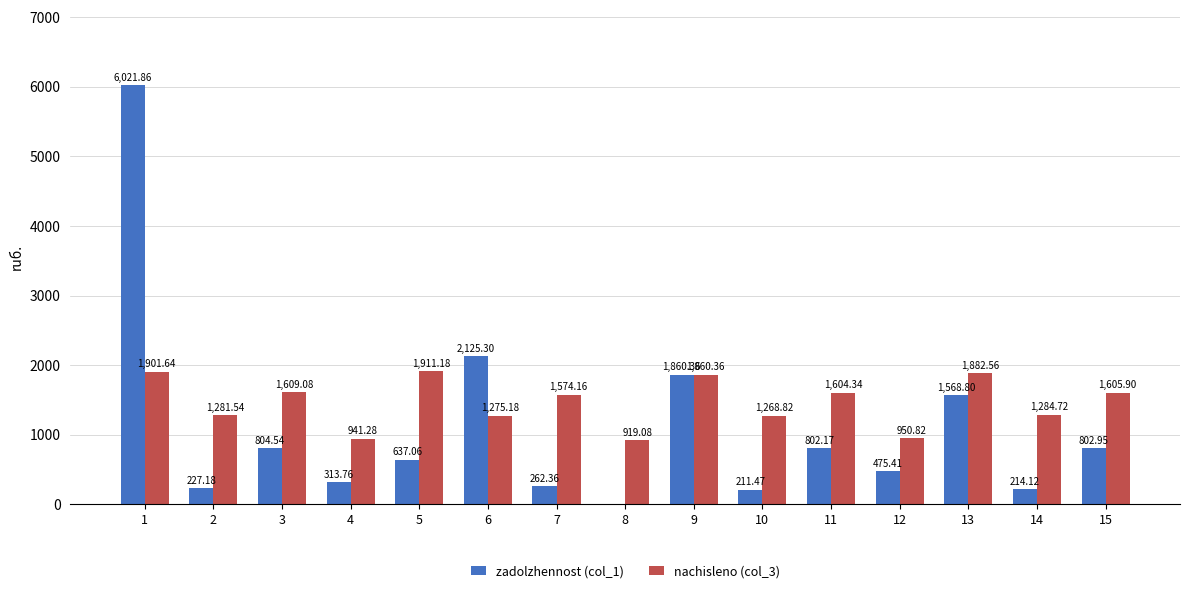

What is the sum of the nachisleno (col_3) values at 9 and 3?

3469.4